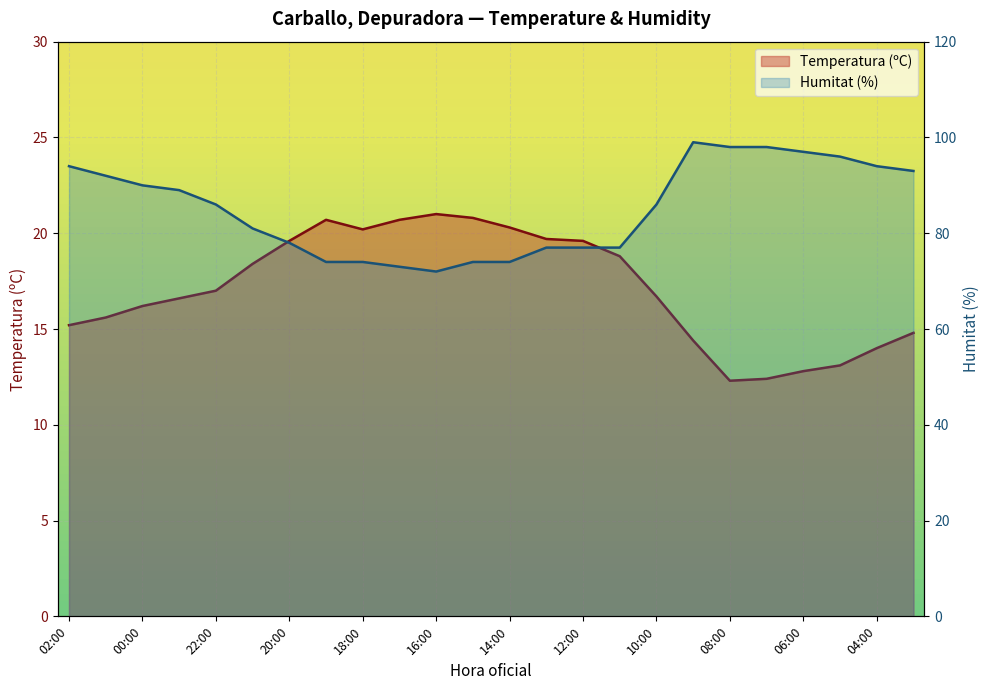

Is the value of Temperatura (ºC) at 08:00 greater than the value of Humitat (%) at 23:00?

No